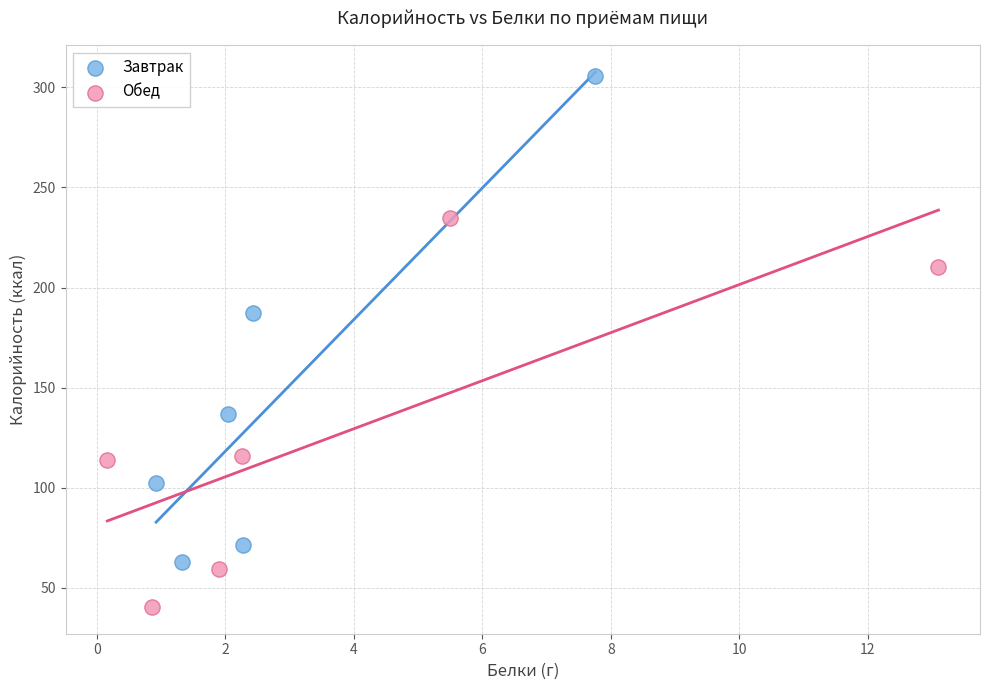

Which series contains the lowest Y value?

Обед